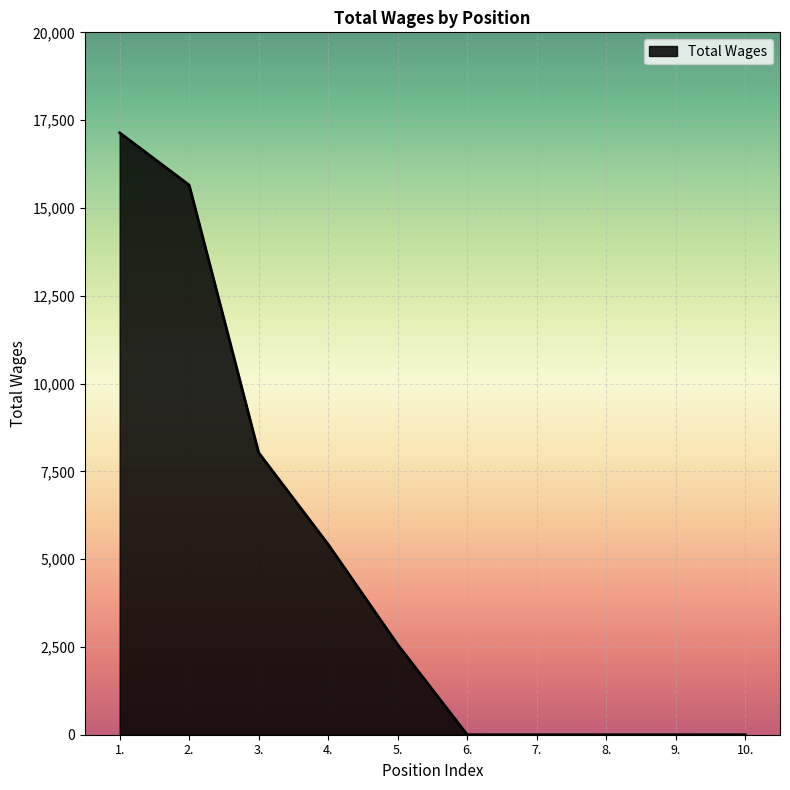

Is it true that the value at 2. is 15652?

True